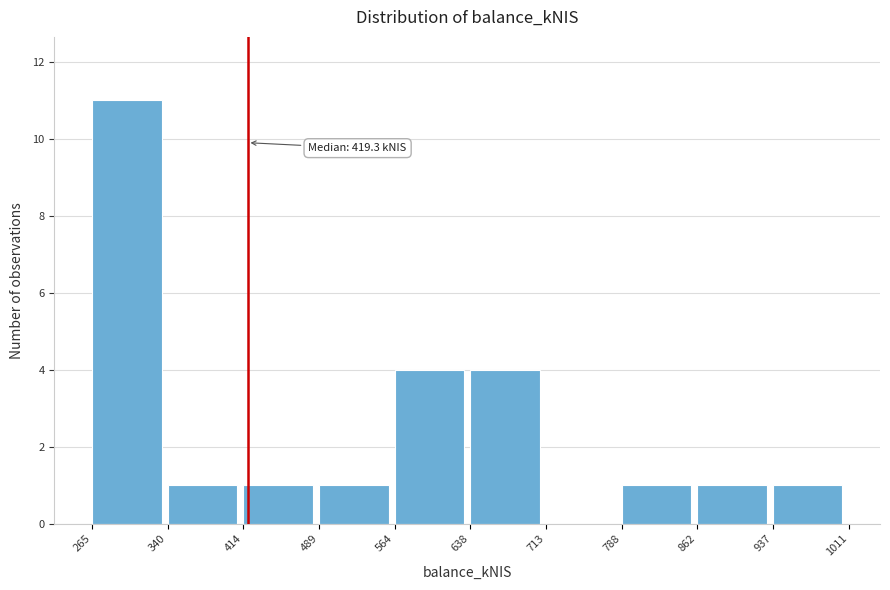

Over which range of the x-axis is the bar tallest?

265 to 340